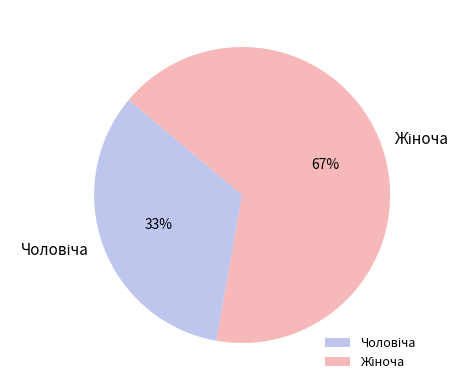

Which category has the biggest portion of the pie?

Жіноча